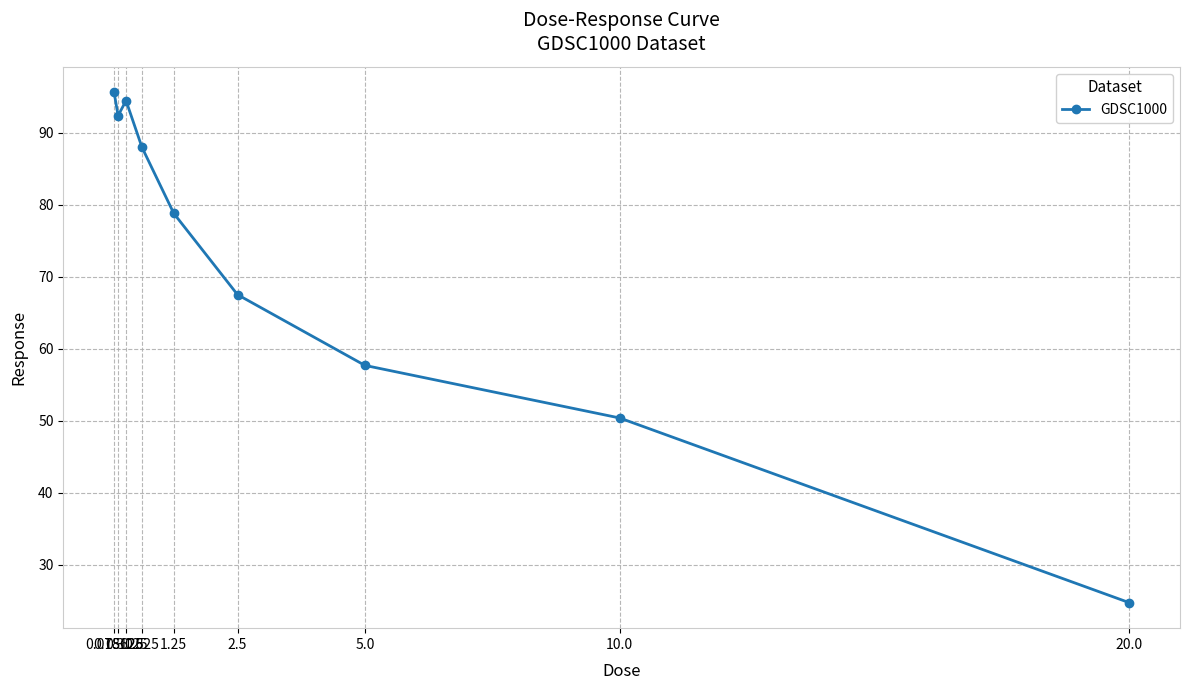

Where is the data nearest to the value 60?

5.0